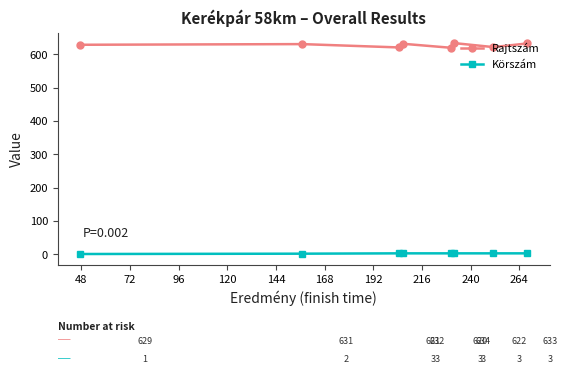

True or false: Rajtszám and Körszám cross at least once.

False